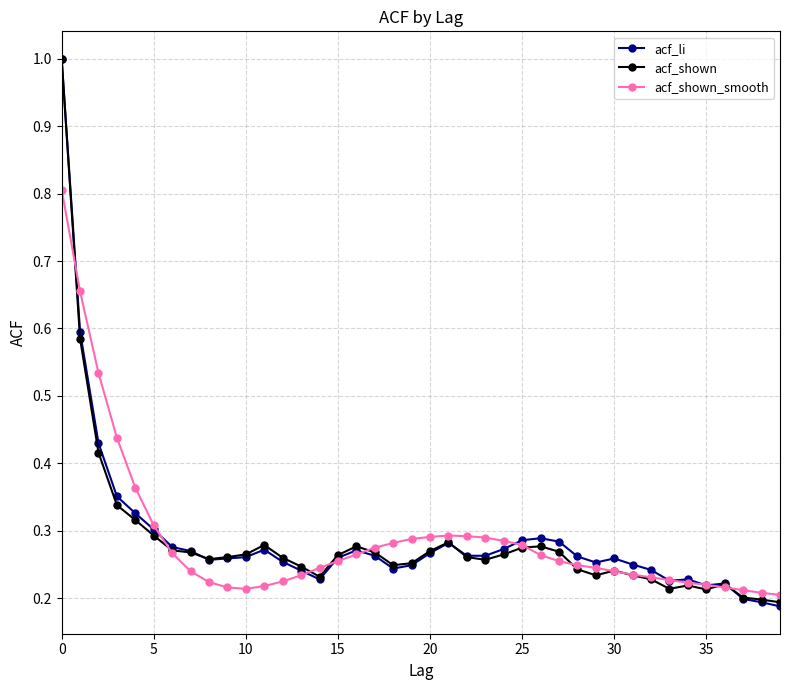

What is the maximum value shown in the chart?

1.0